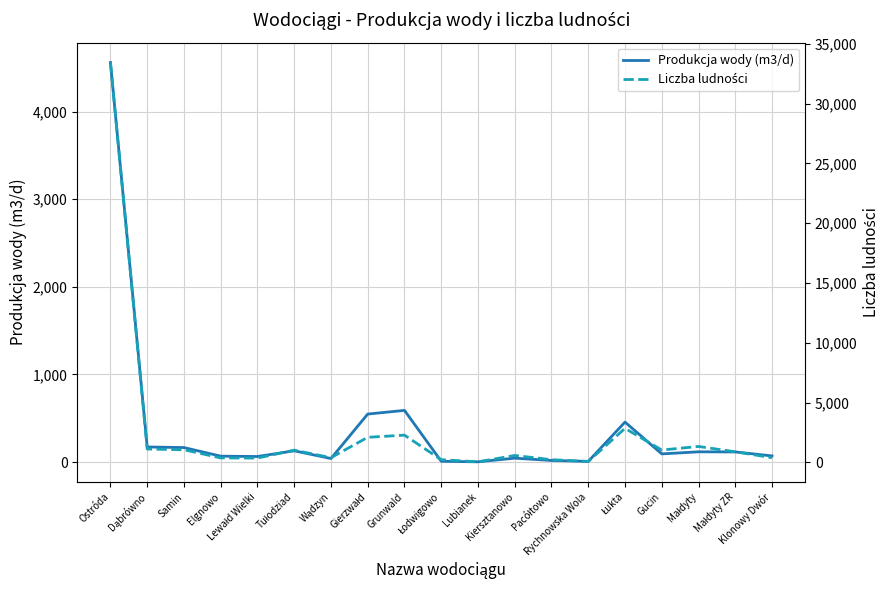

Reading left to right, extract all data points from this chart.

Produkcja wody (m3/d): 4560.0	172.0	165.0	67.0	63.0	128.0	40.0	547.5	589.4	8.5	2.4	44.2	17.8	7.3	455.8	92.9	116.5	115.4	69.7
Liczba ludności: 33441.0	1126.0	1065.0	381.0	368.0	1031.0	402.0	2105.0	2285.0	232.0	55.0	586.0	233.0	83.0	2854.0	1040.0	1341.0	892.0	398.0